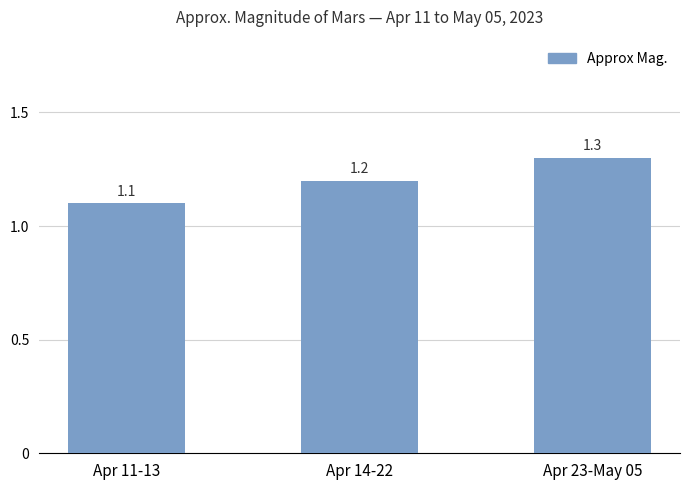

What is the label of the 3rd bar from the right?

Apr 11-13